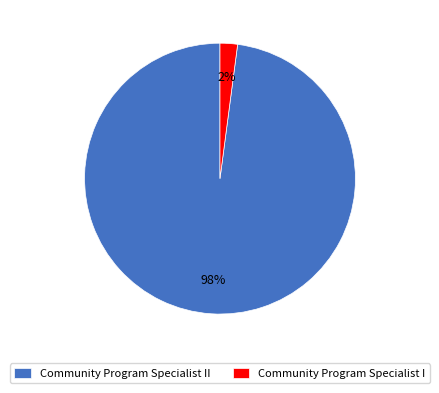

To the nearest percent, what is the average slice percentage?

50%